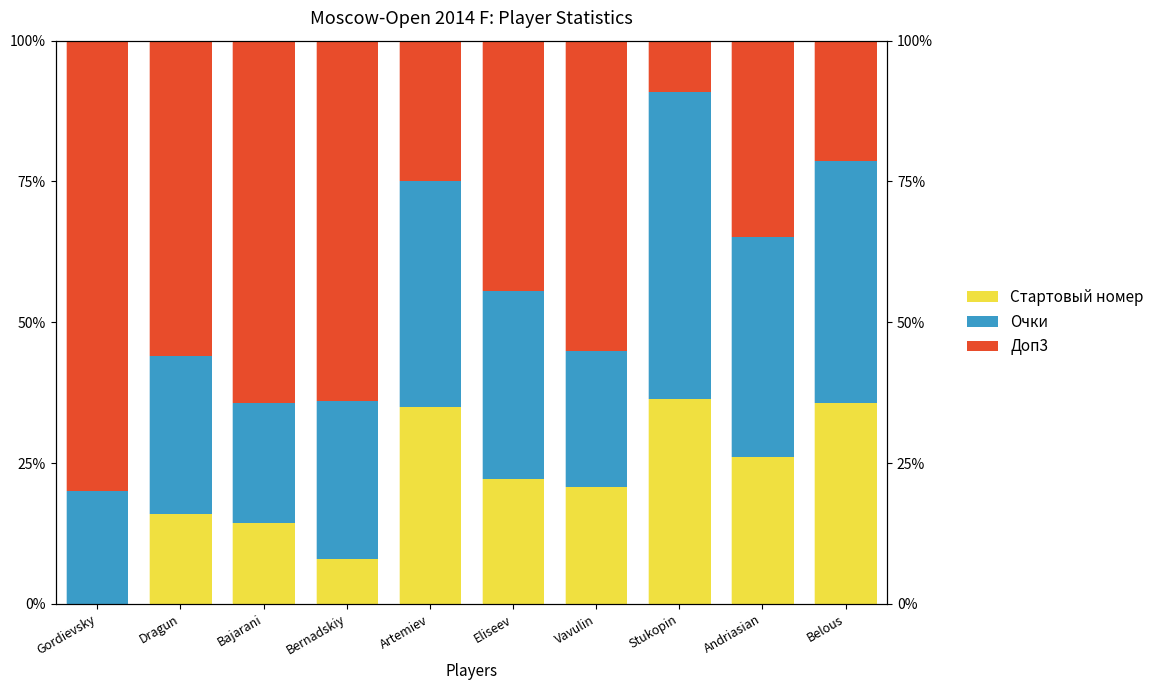

Which has a higher value, Dragun or Vavulin?

Vavulin